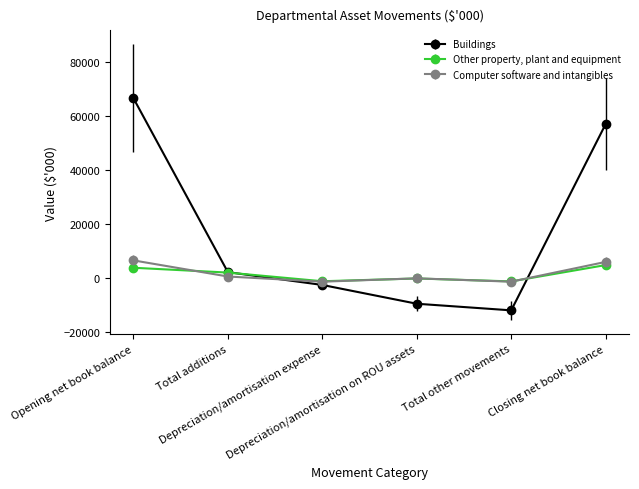

What is the approximate value of Buildings at Closing net book balance, to the nearest 10?

57060